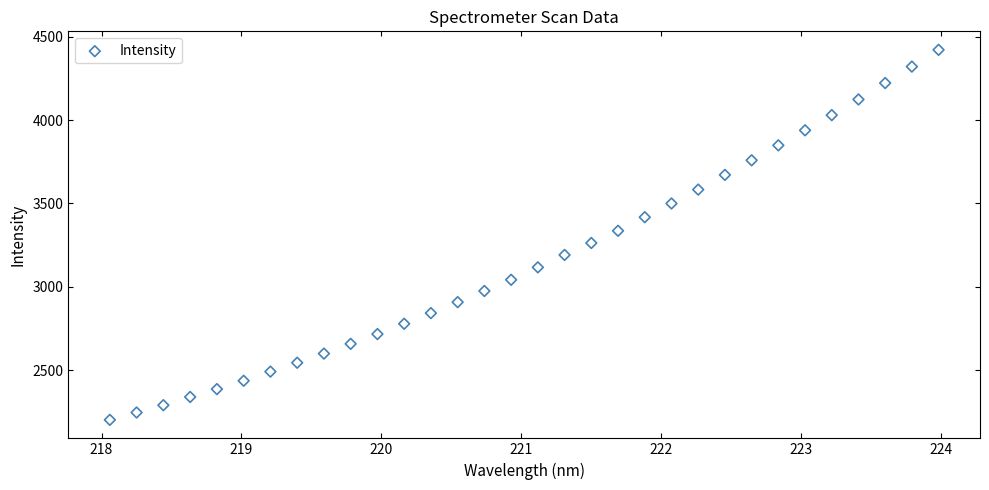

What is the range of X values (max minus min)?

5.9